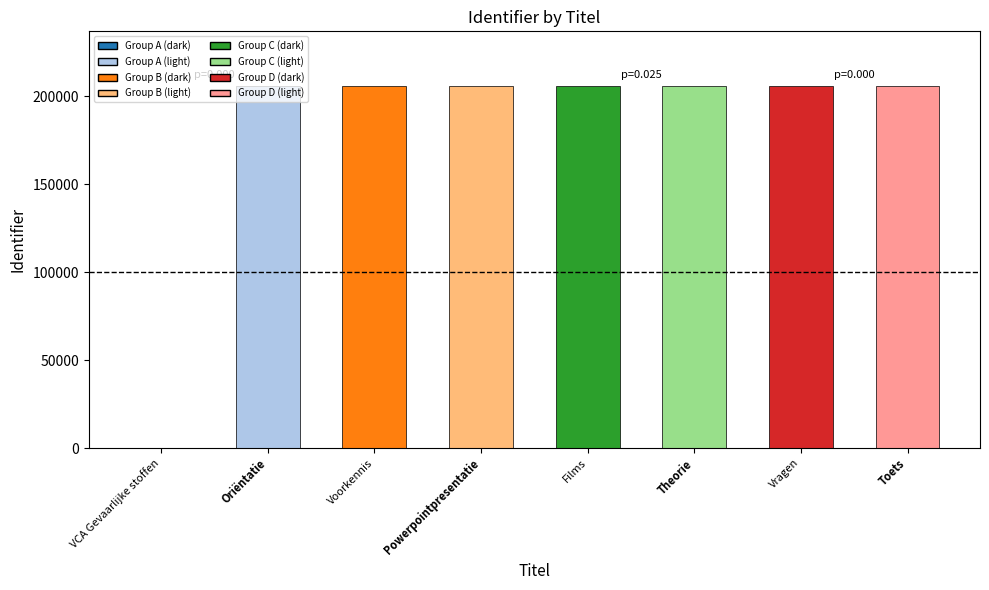

What is the maximum value shown in the chart?

206098